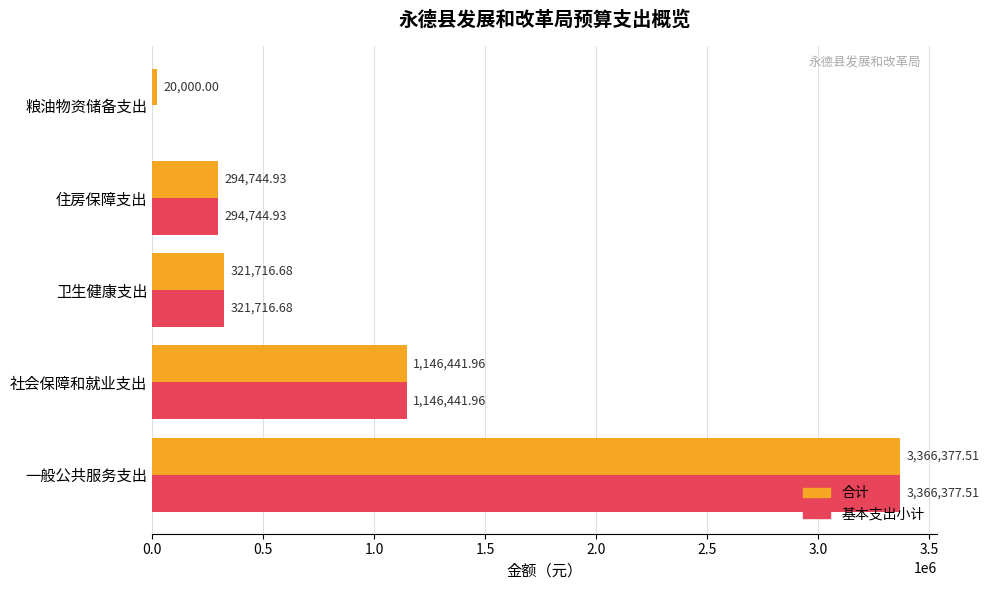

Where is 合计 nearest to the value 1693188?

社会保障和就业支出